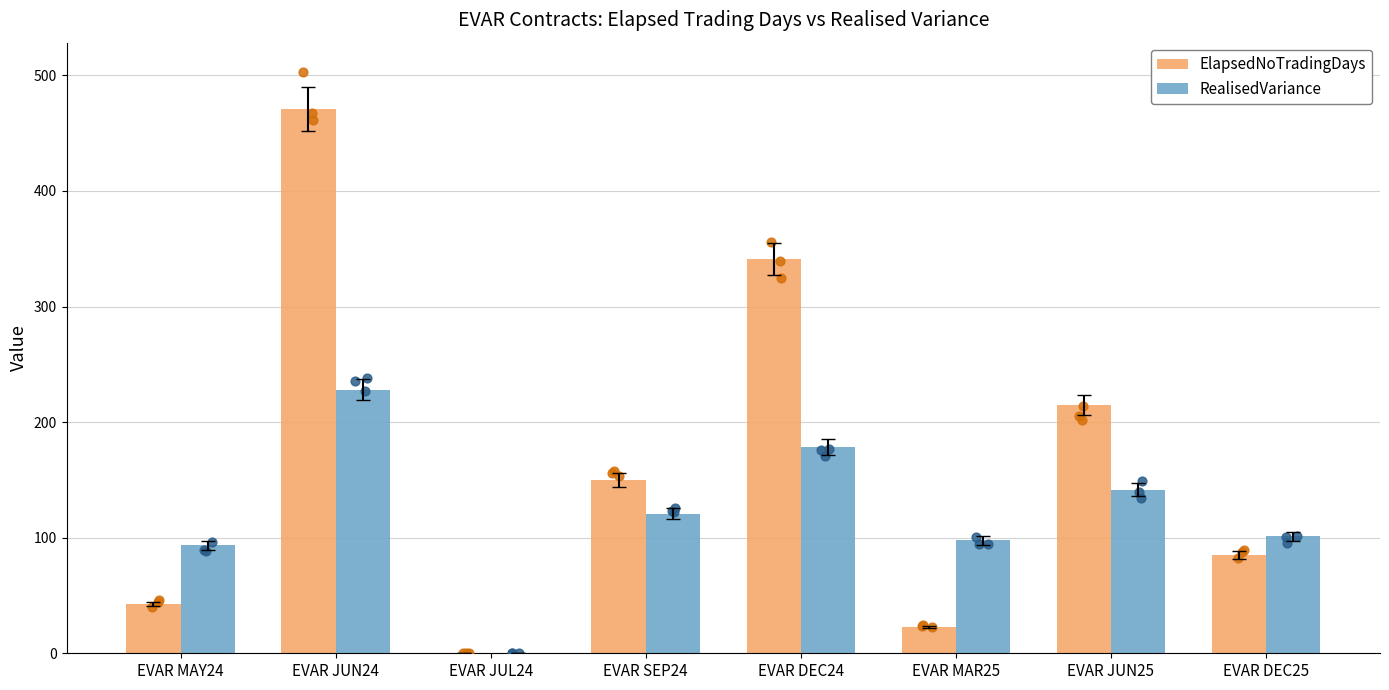

At how many categories does at least one series exceed 202?

3